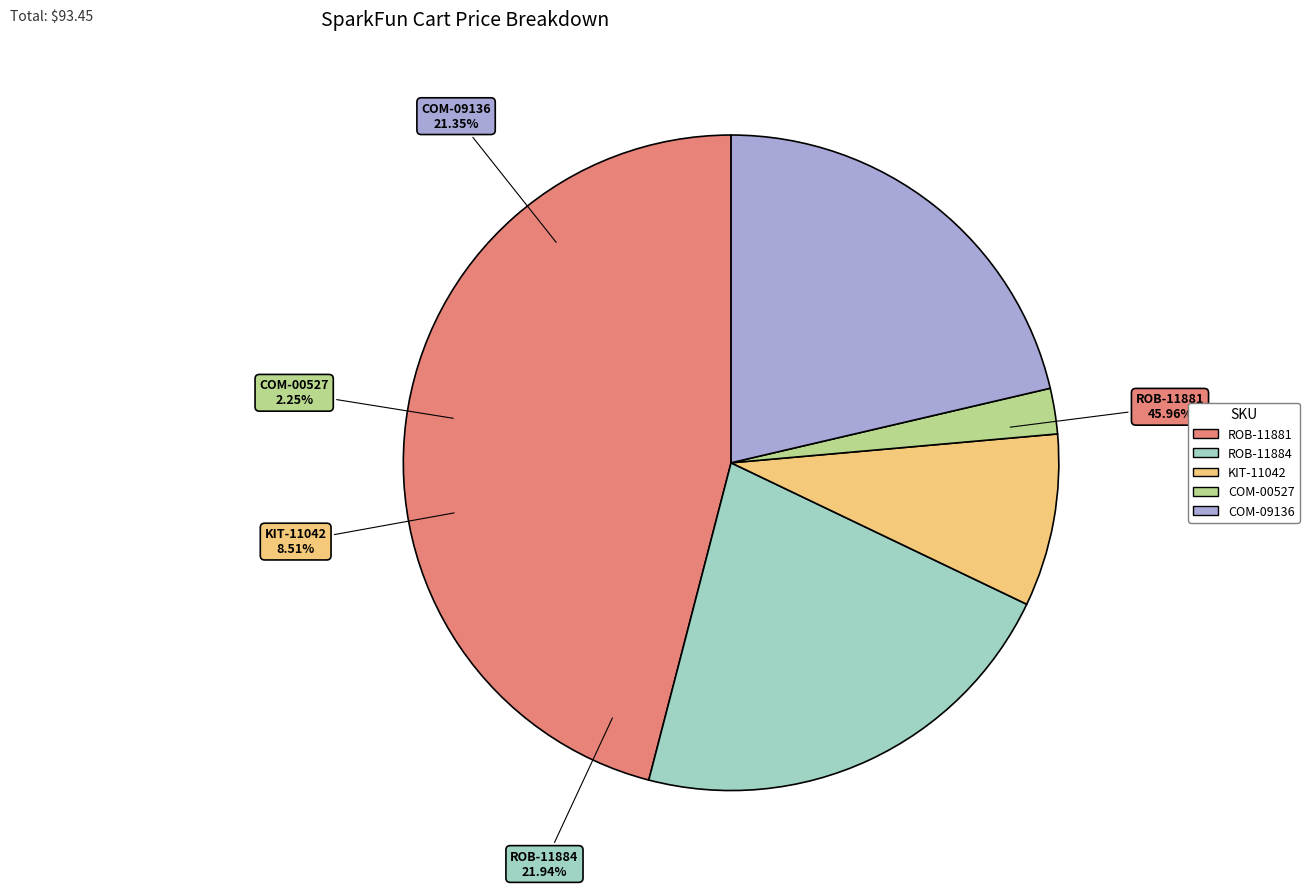

Is the sum of KIT-11042 and COM-00527 greater than half?

No